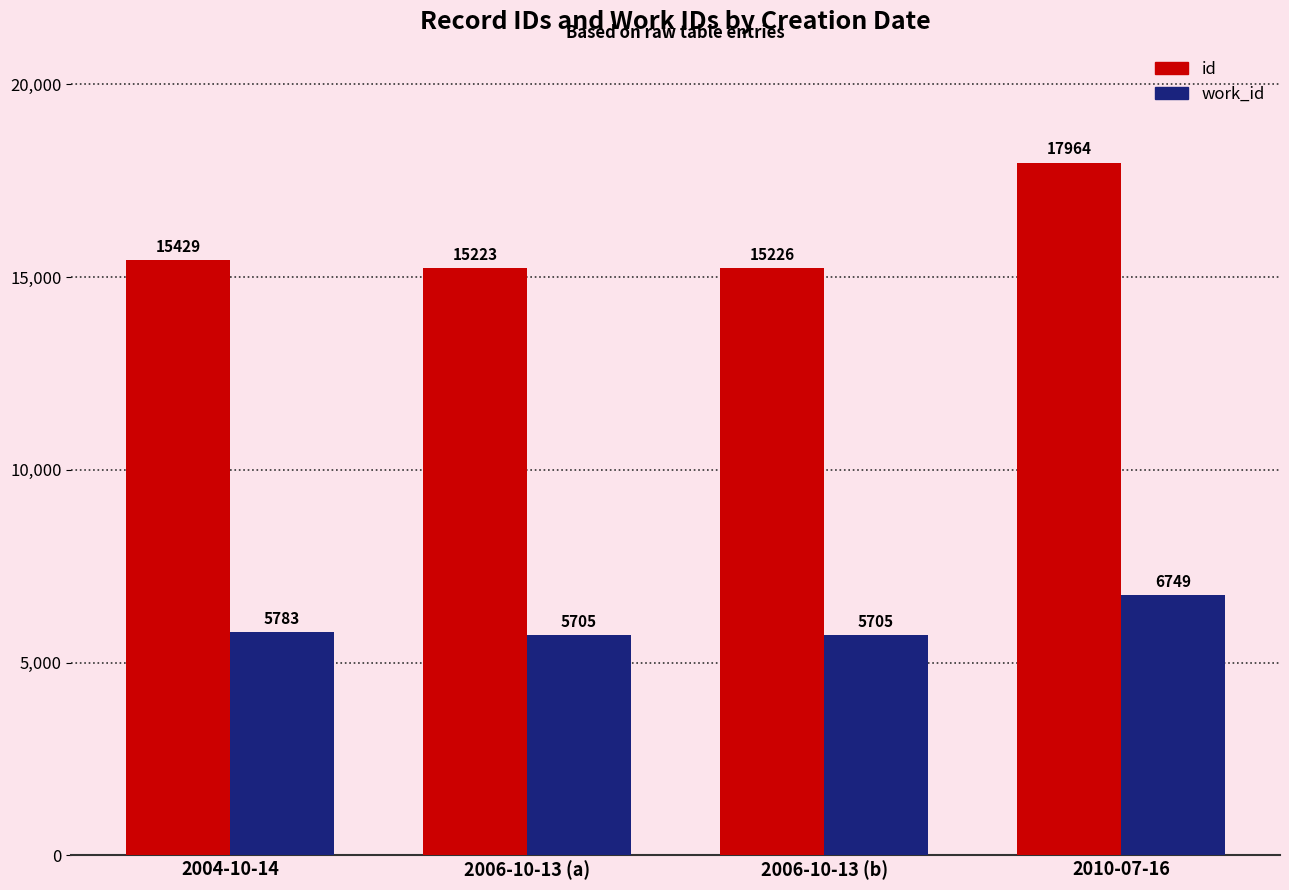

What position from the right is 2010-07-16?

1